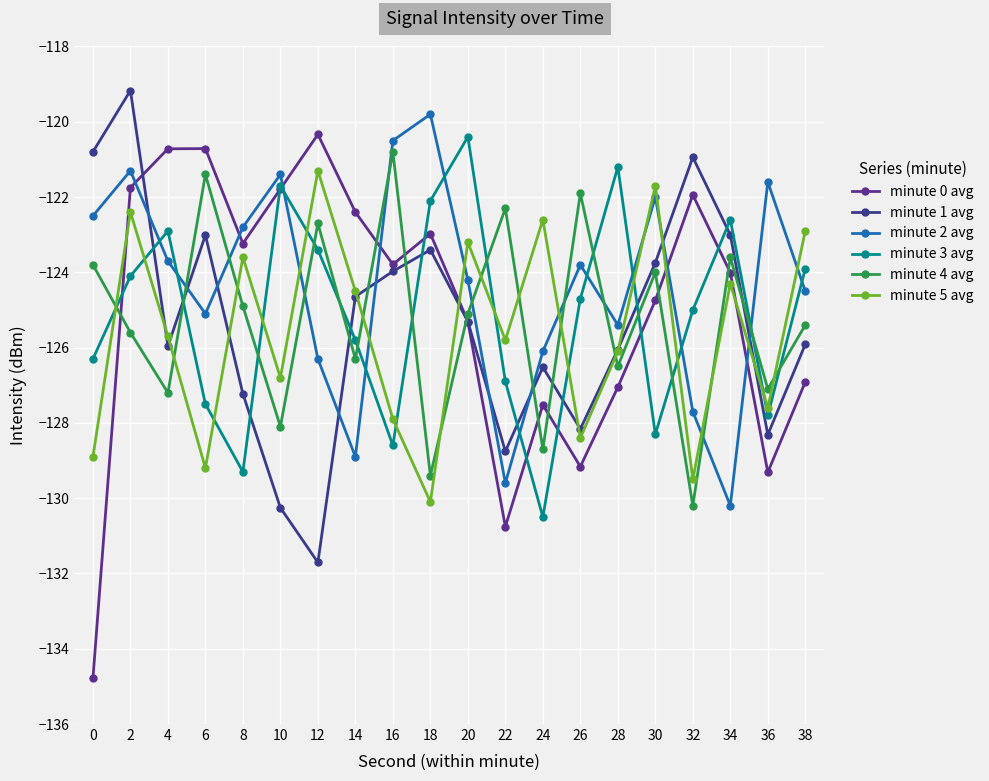

Is it true that minute 2 avg equals -48.8 at 0?

False